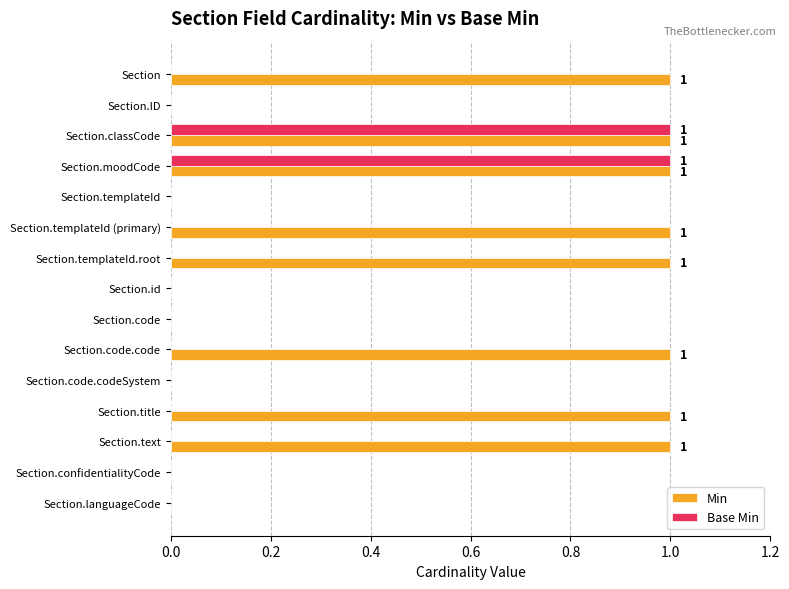

What is the maximum value shown in the chart?

1